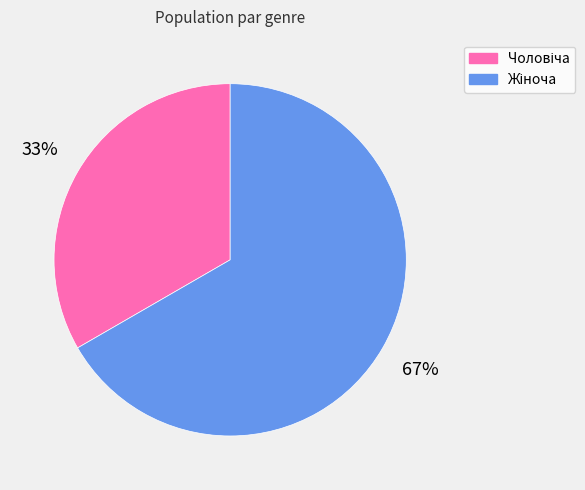

To the nearest percent, what is the average slice percentage?

50%